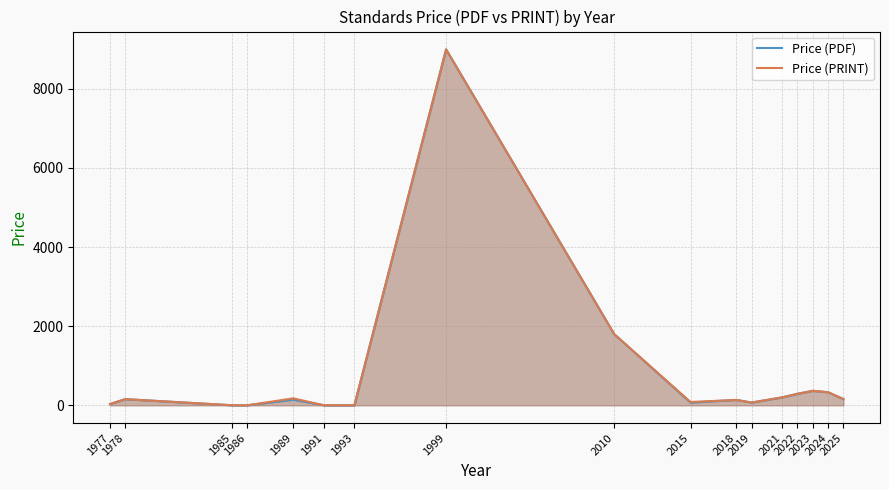

Is the value of Price (PDF) at 2015 greater than the value of Price (PRINT) at 1999?

No